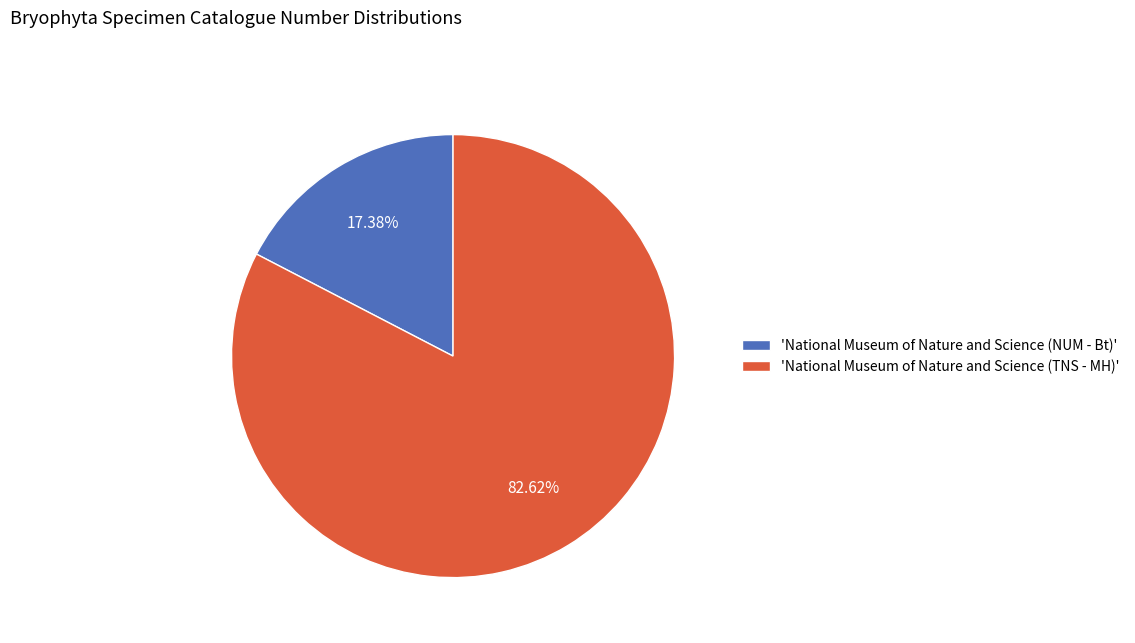

Do 'National Museum of Nature and Science (NUM - Bt)' and 'National Museum of Nature and Science (TNS - MH)' together represent more than half of the pie?

Yes